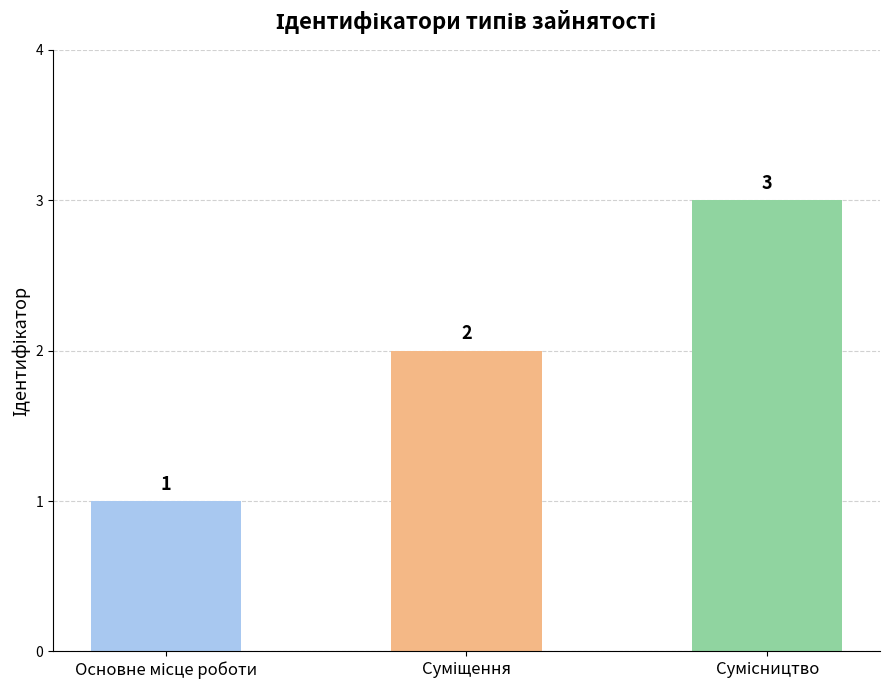

What is the value of the 2nd bar from the left?

2